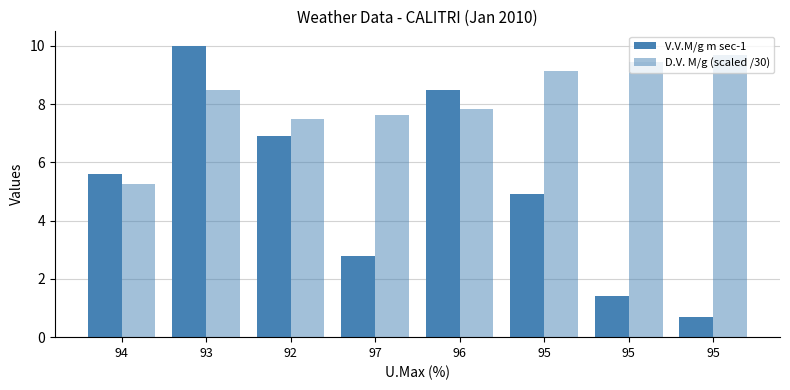

The value of V.V.M/g m sec-1 at 97 is 4.5. True or false?

False